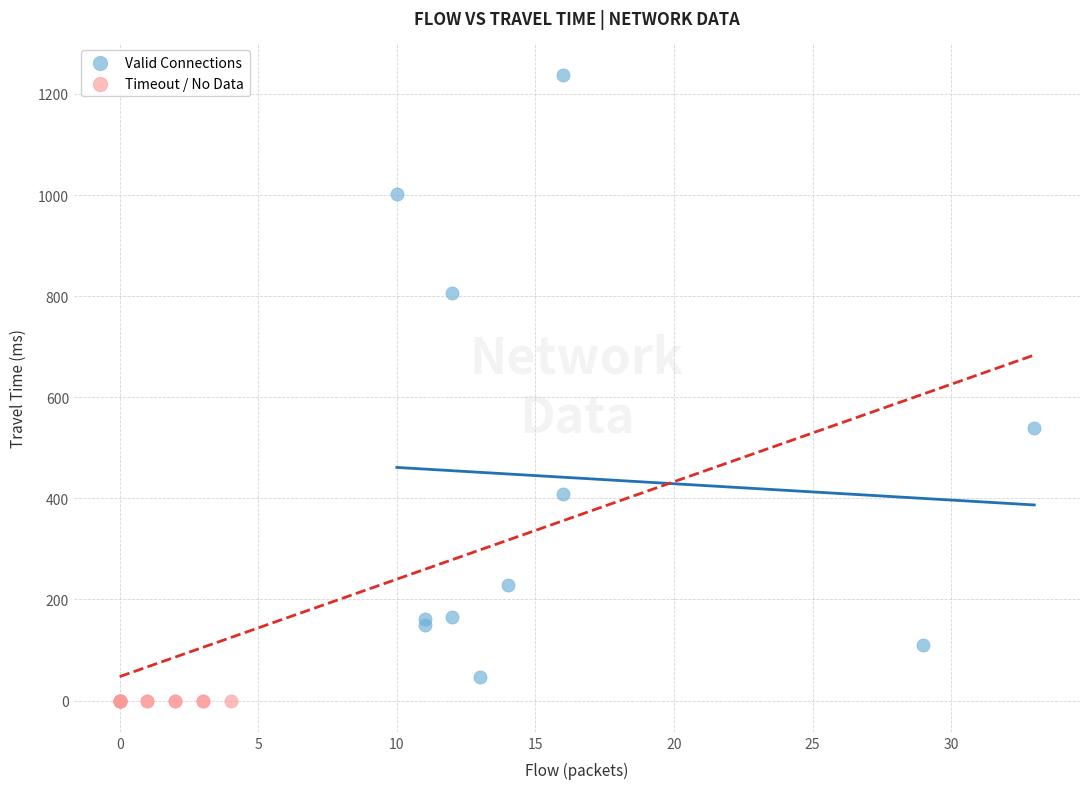

Which series reaches the maximum Y coordinate?

Valid Connections